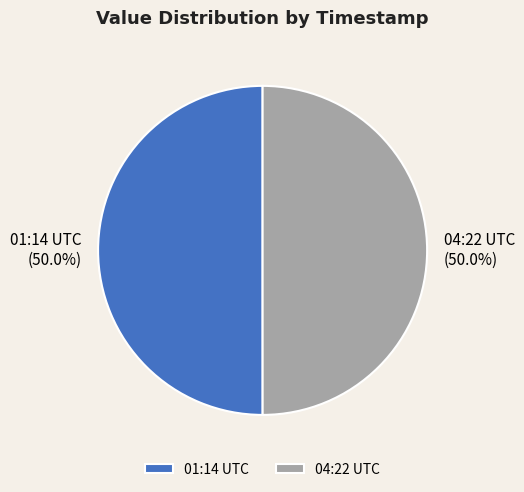

How many slices are in this pie chart?

2